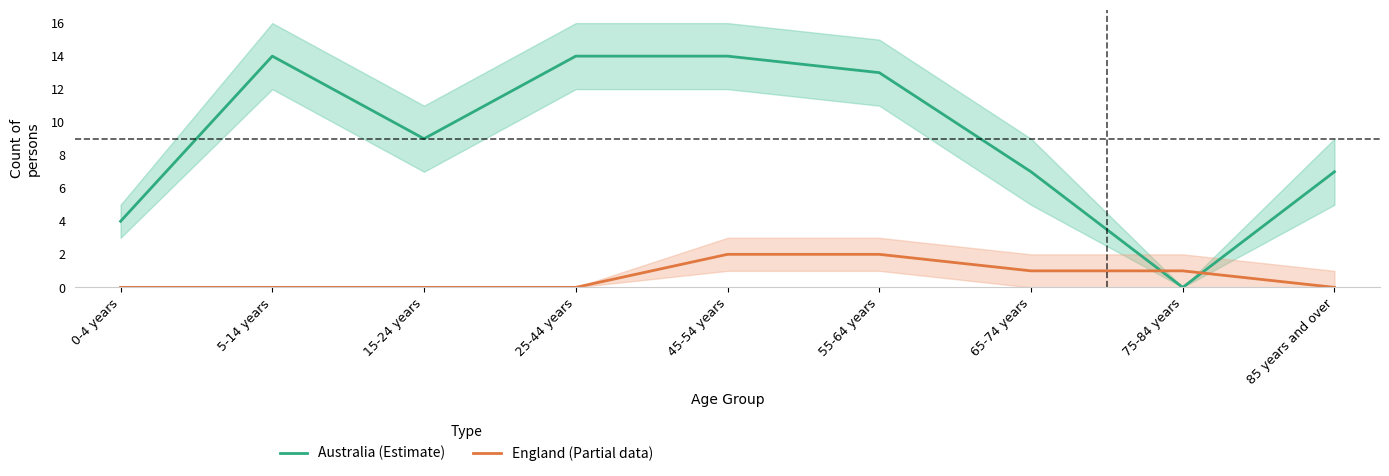

How many lines are shown in the chart?

2